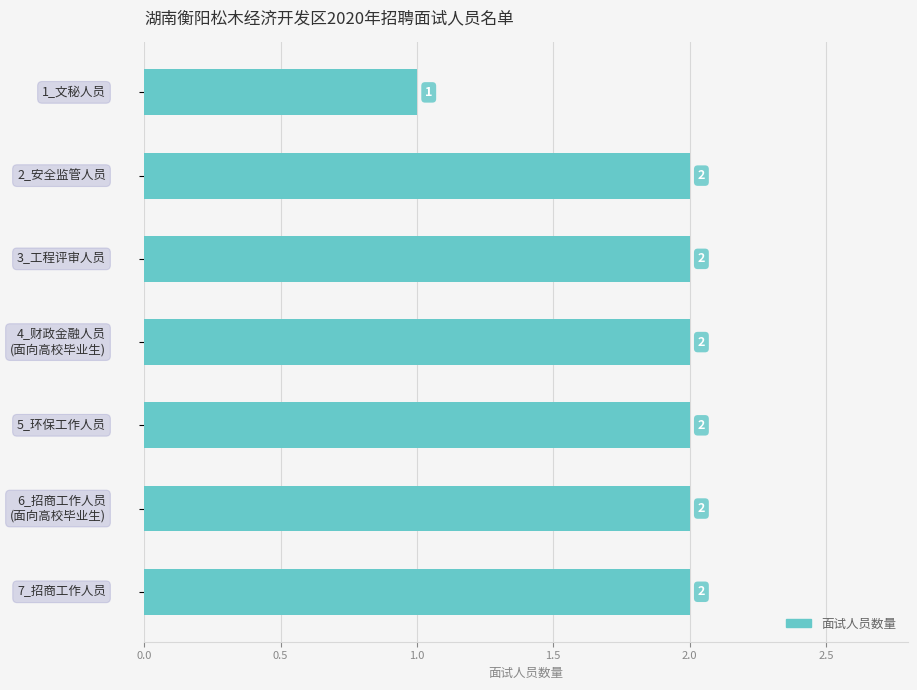

What is the average value?

2